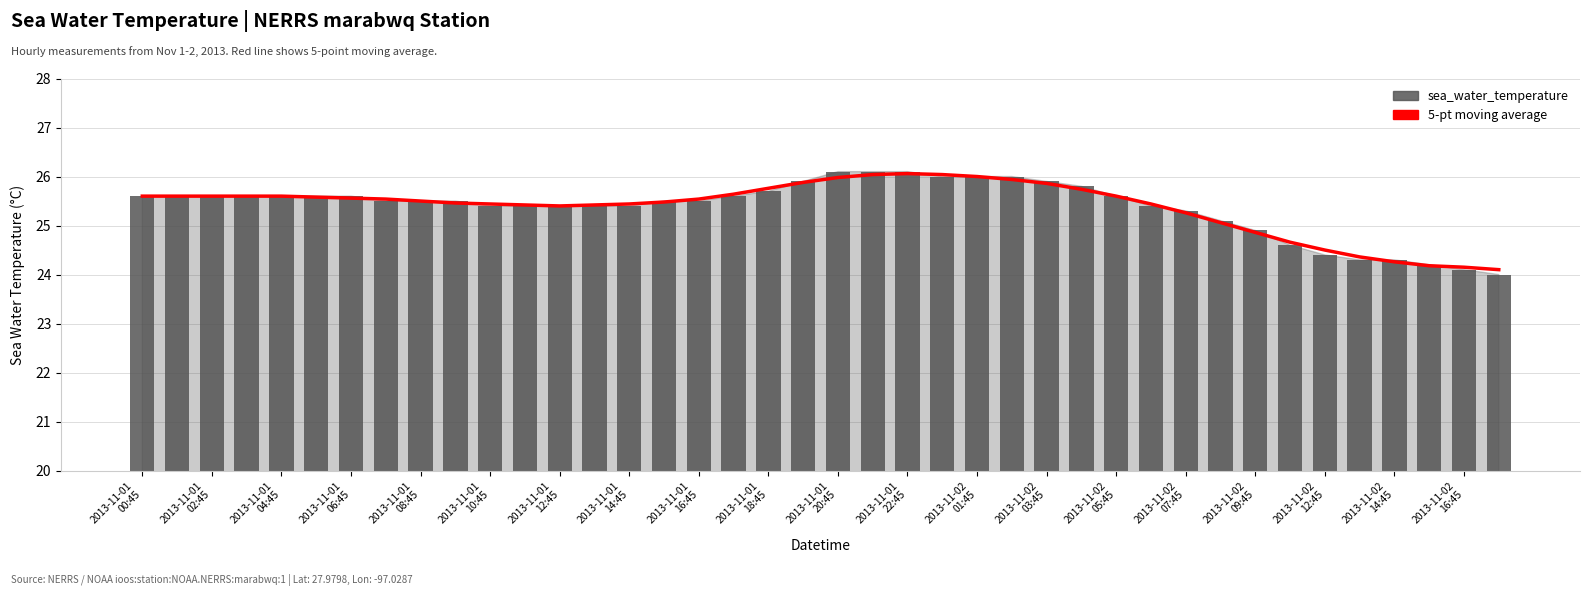

How many groups of bars are there?

40